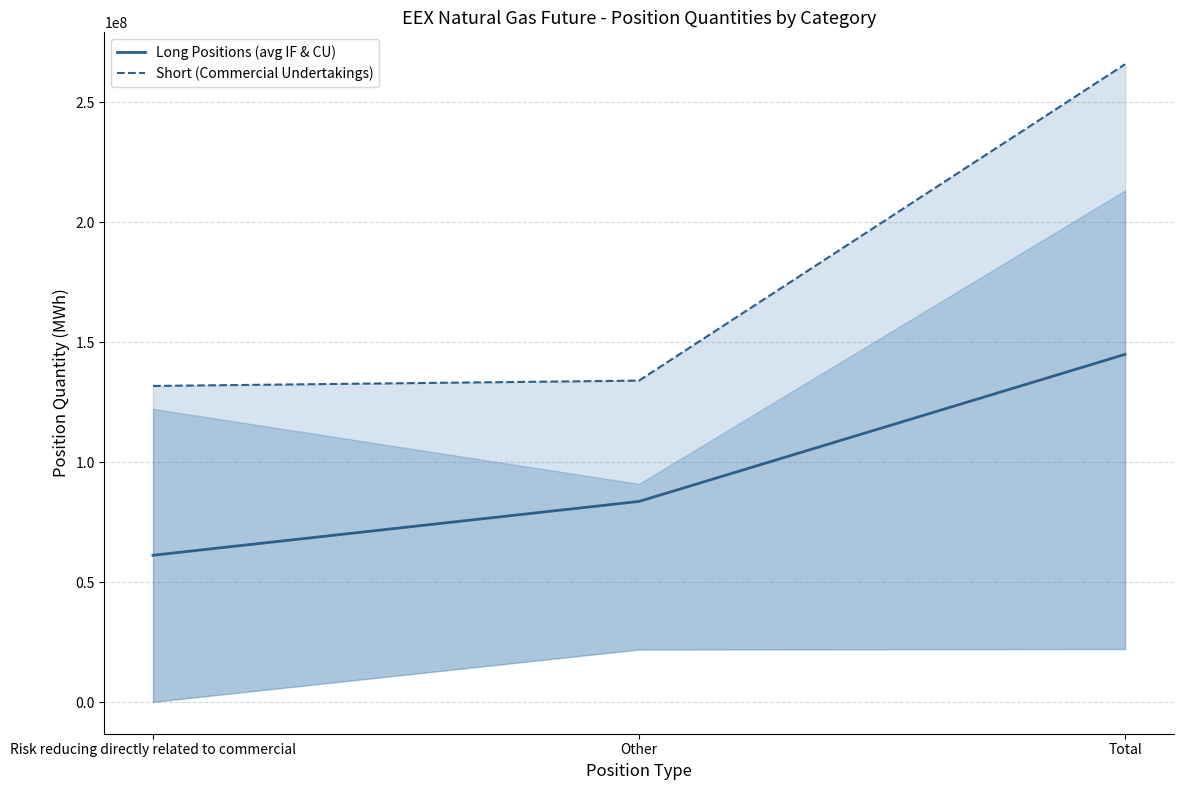

Rank the series by their maximum value, from highest to lowest.

Short (Commercial Undertakings), Long Positions (avg IF & CU)